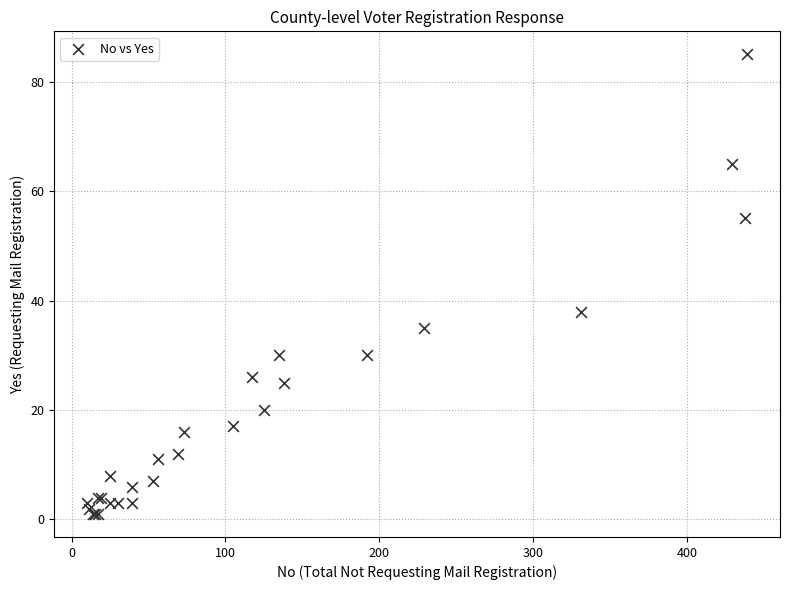

What Y value in the scatter plot is closest to 43?

38